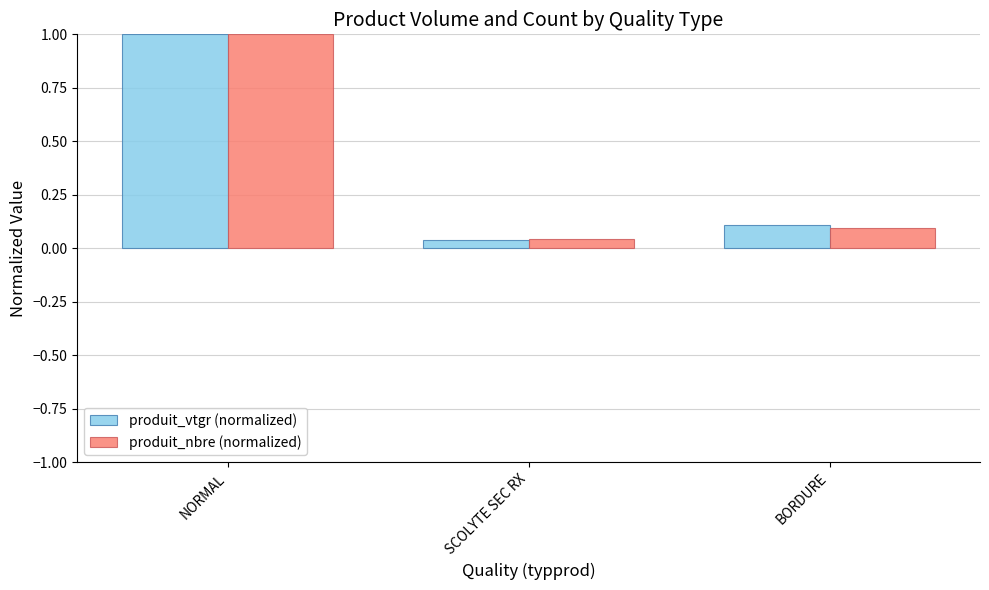

What are all the series names shown in the legend?

produit_vtgr (normalized), produit_nbre (normalized)